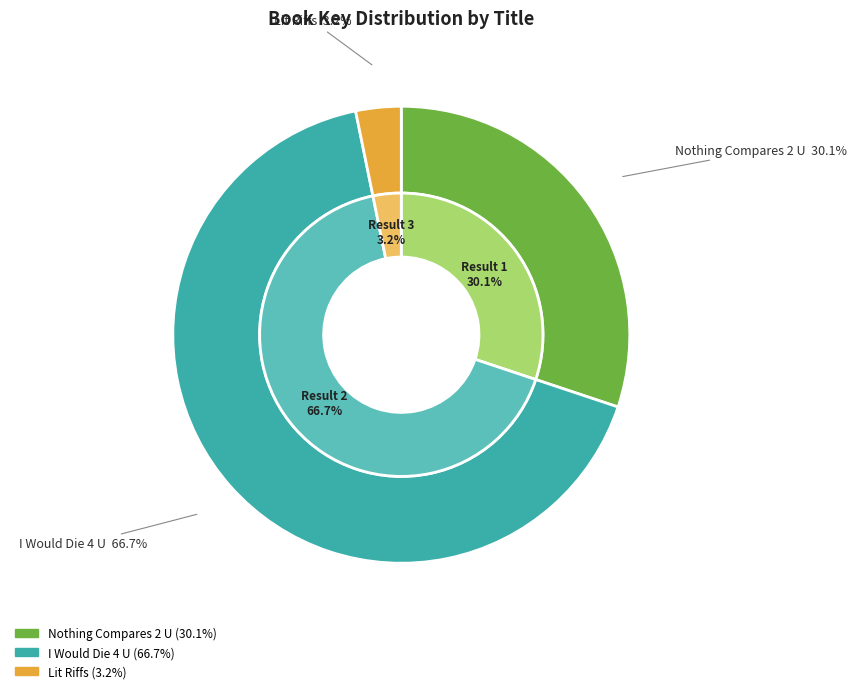

Rank the categories by value from highest to lowest.

I Would Die 4 U, Nothing Compares 2 U, Lit Riffs